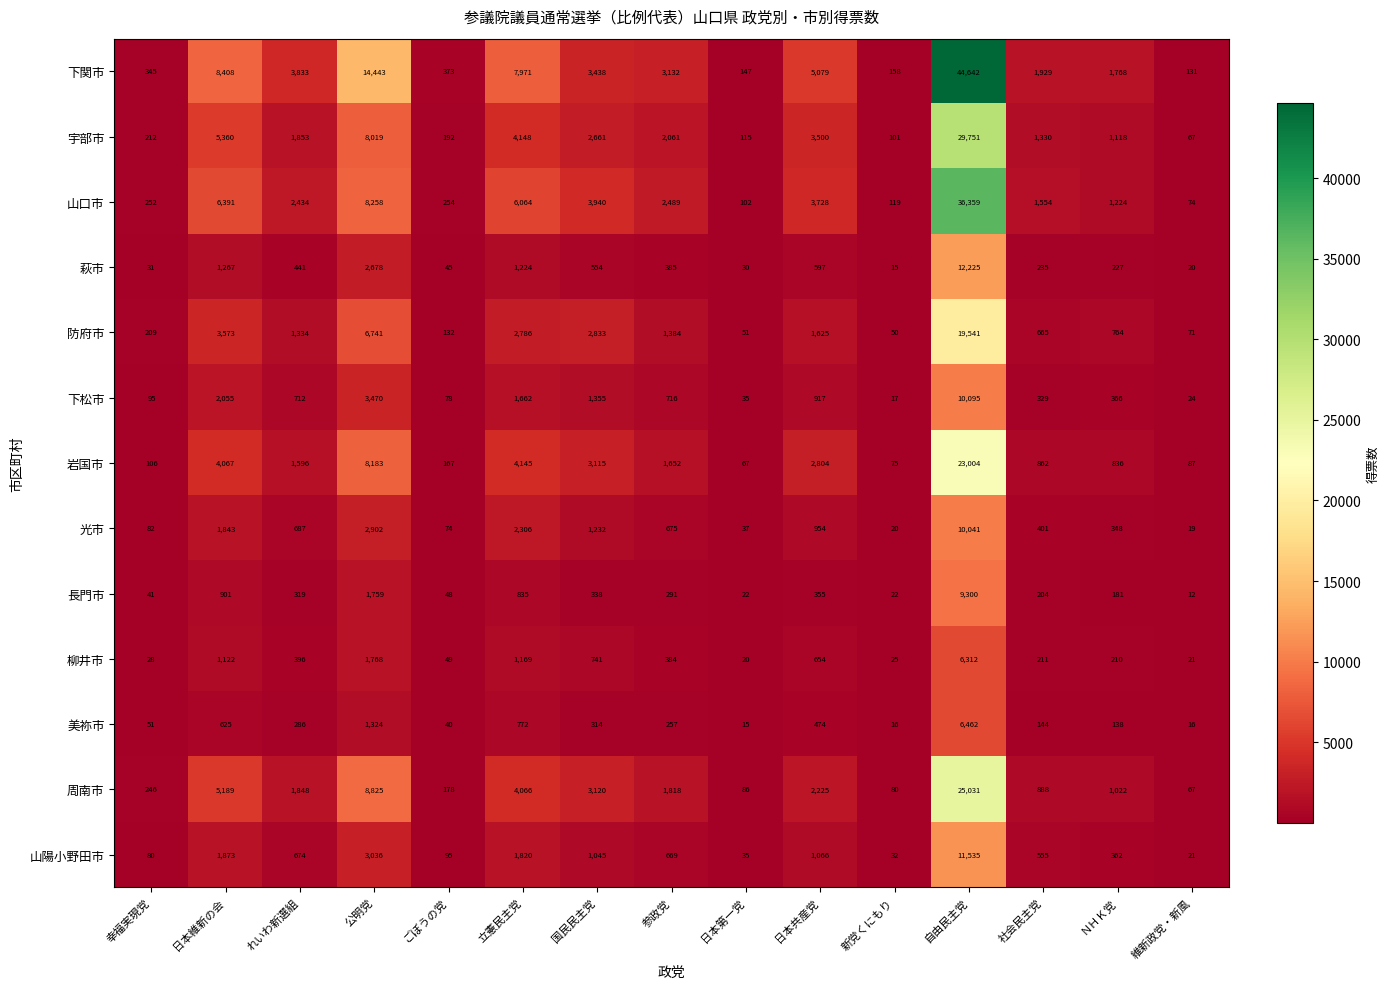

Which series has the widest spread of values?

下関市